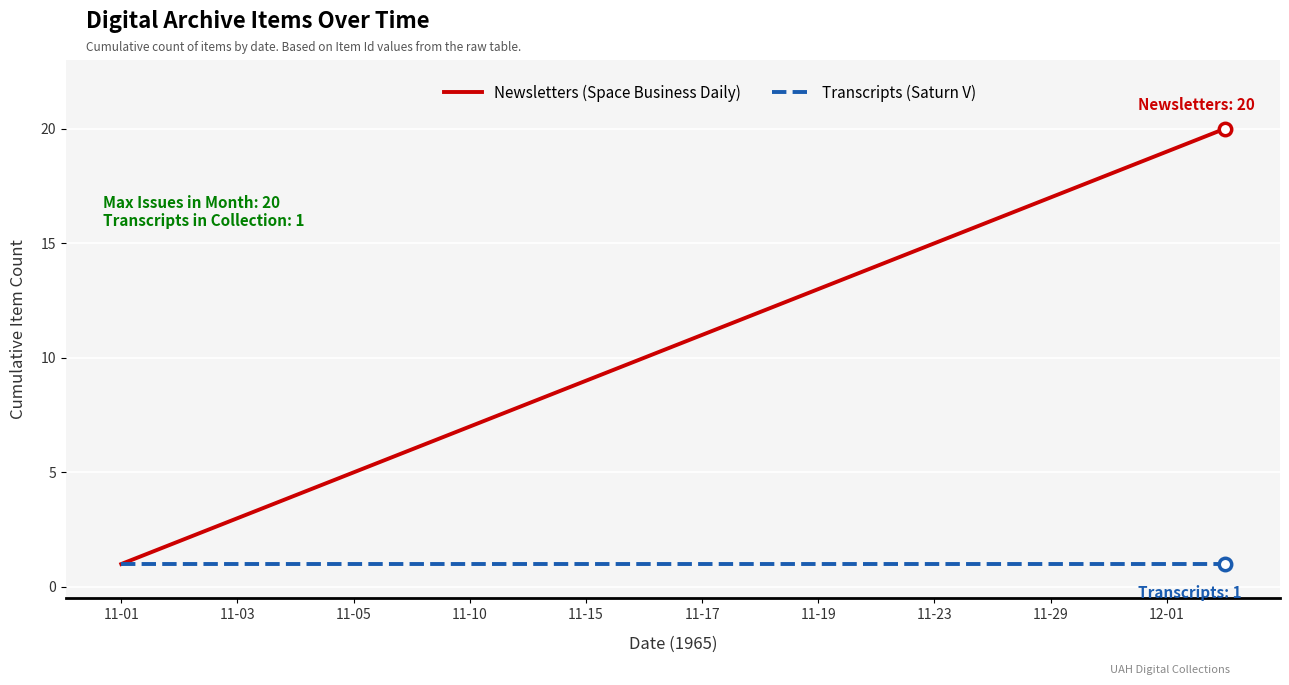

Which series has the largest range (max minus min)?

Newsletters (Space Business Daily)